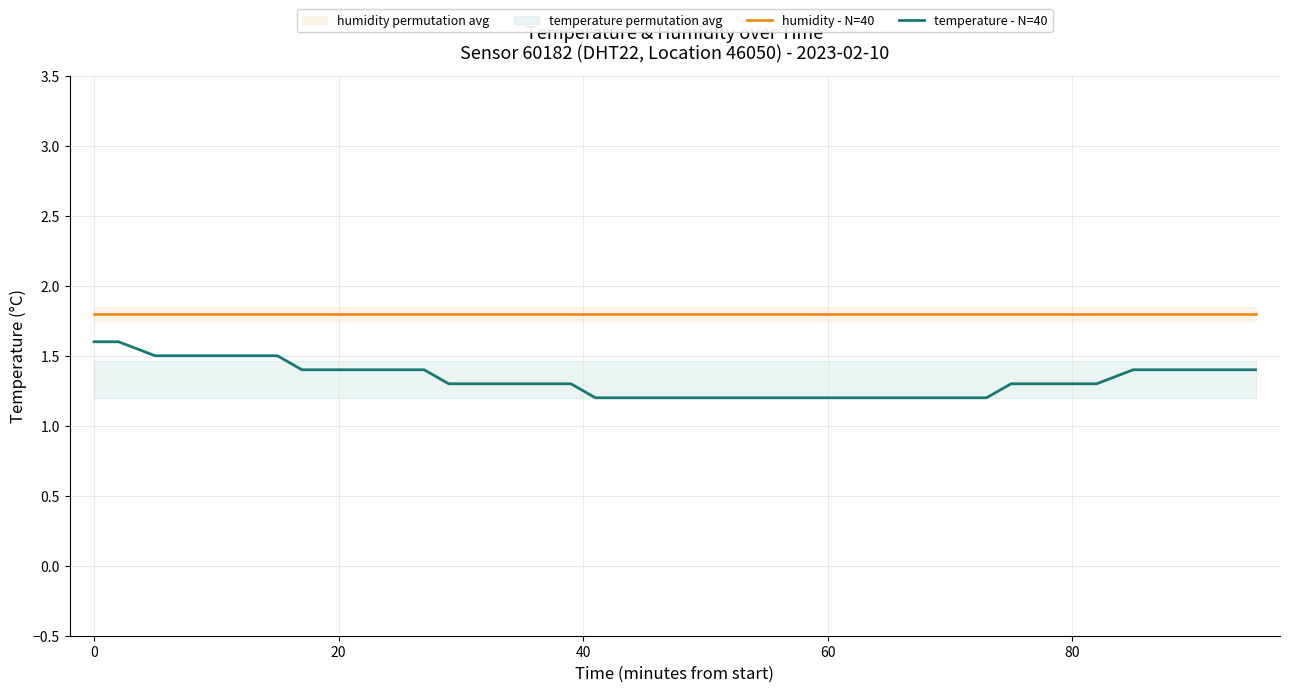

Is it true that humidity - N=40 equals 1.8 at 0?

True